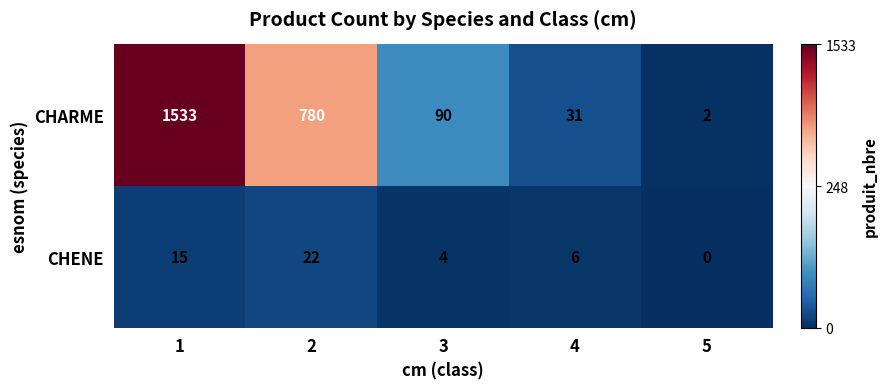

Which series has the largest total across all categories?

CHARME